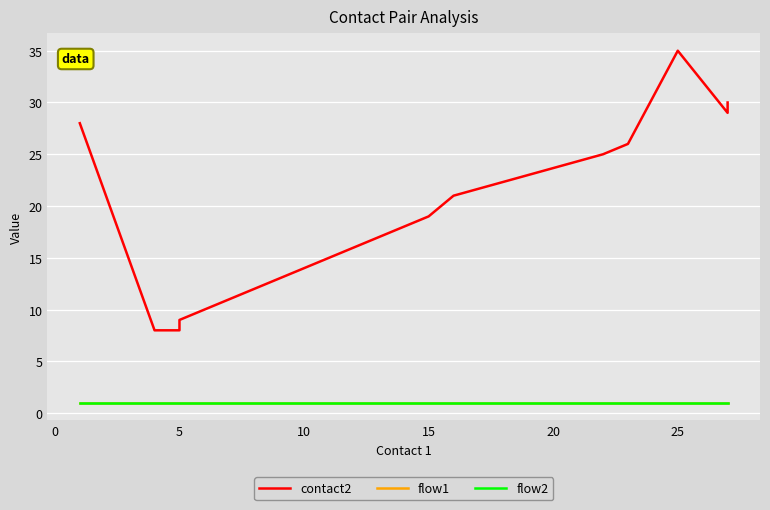

True or false: flow1 and flow2 intersect in this chart.

False